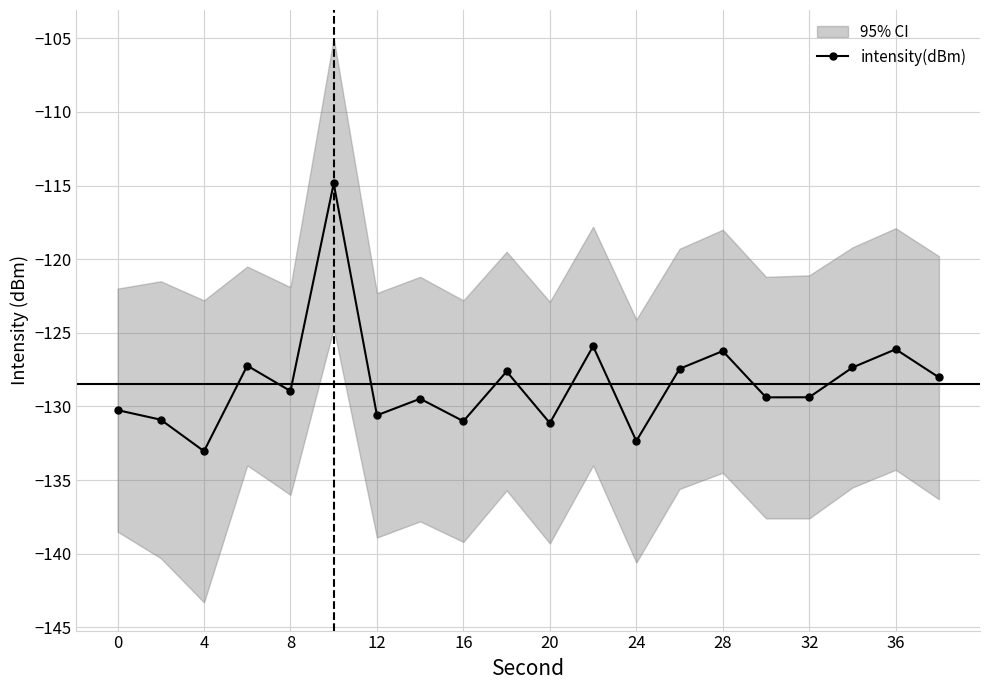

How many interior local peaks (higher than both neighbors) does the data have?

7